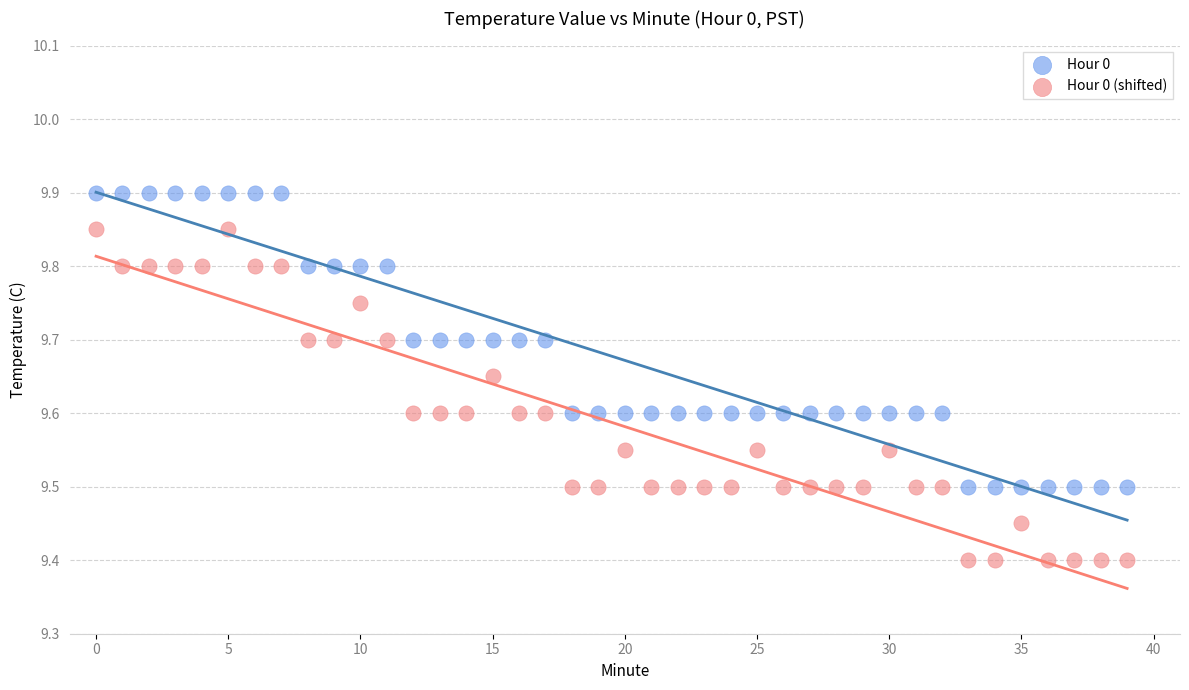

Which series reaches the maximum Y coordinate?

Hour 0